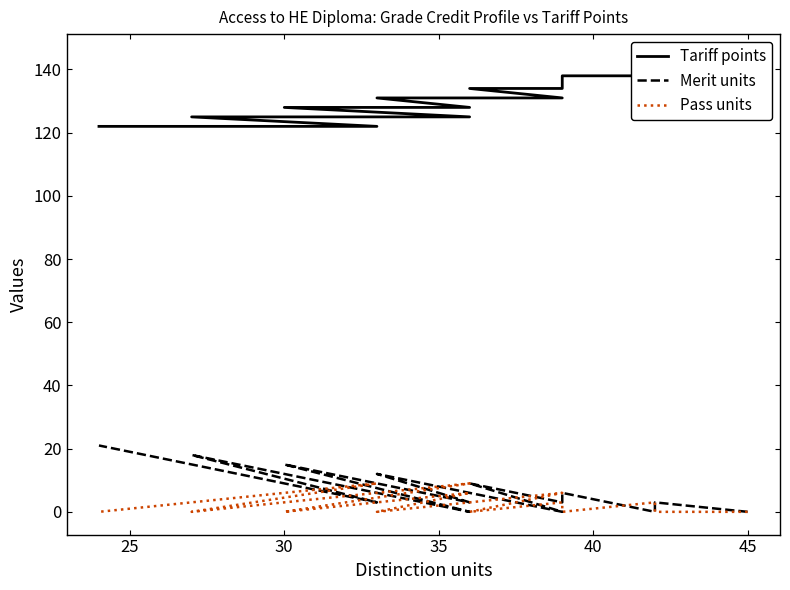

At how many categories does at least one series exceed 137?

4